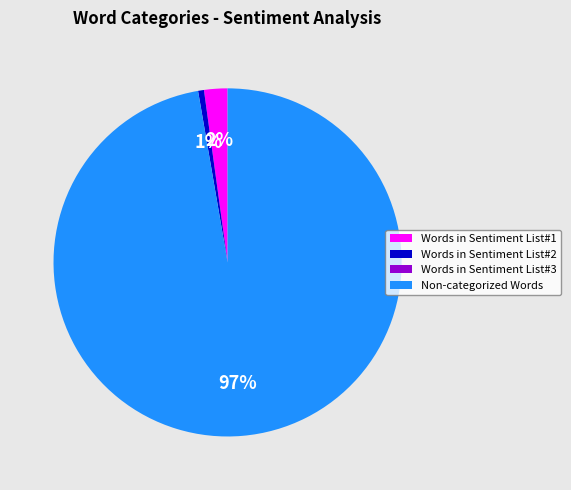

How many slices are in this pie chart?

3